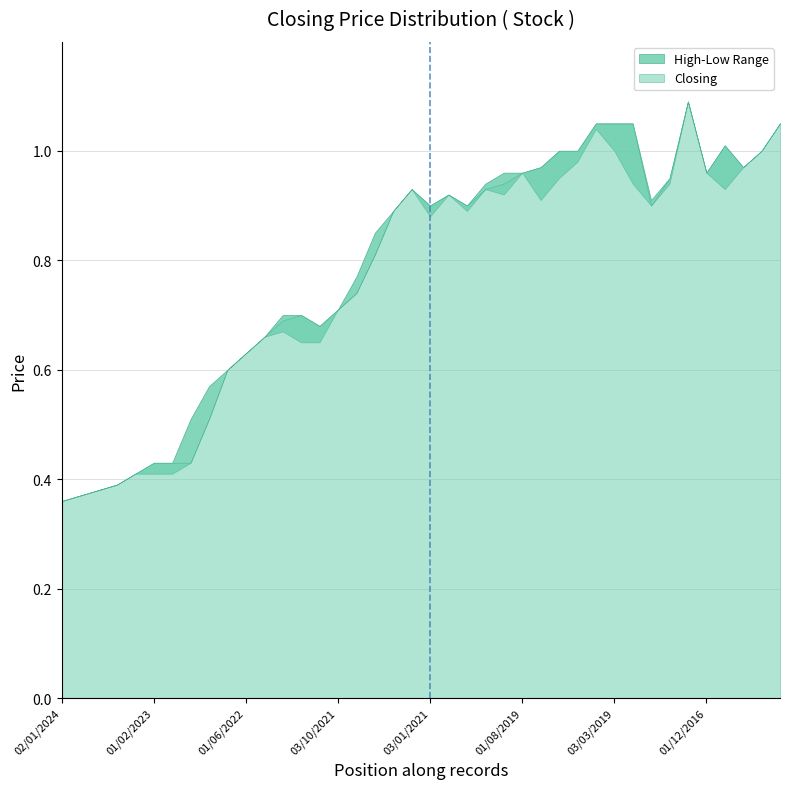

At which category does the chart reach its peak across all series?

02/07/2017